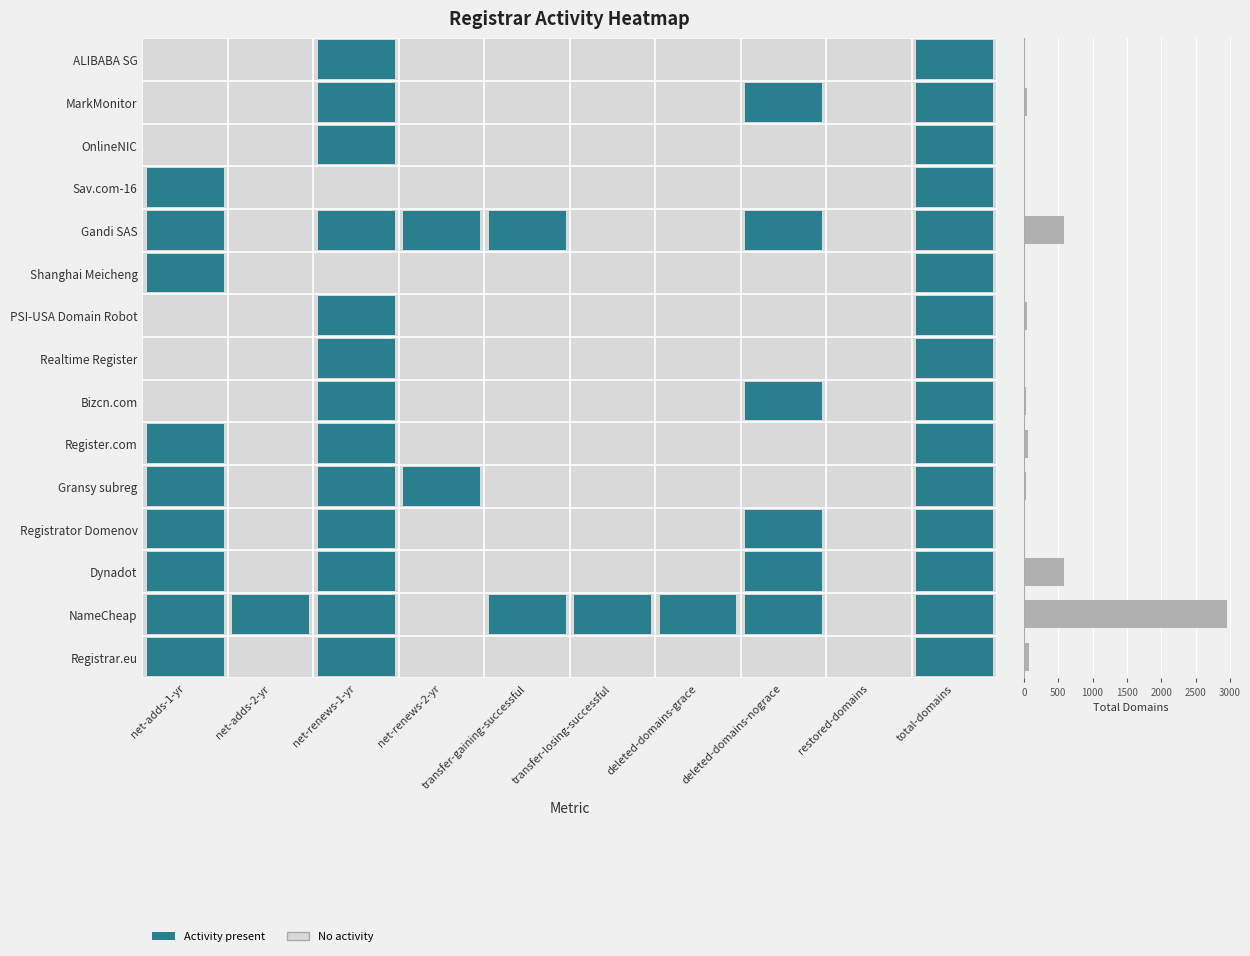

What is the sum of all values?

4484